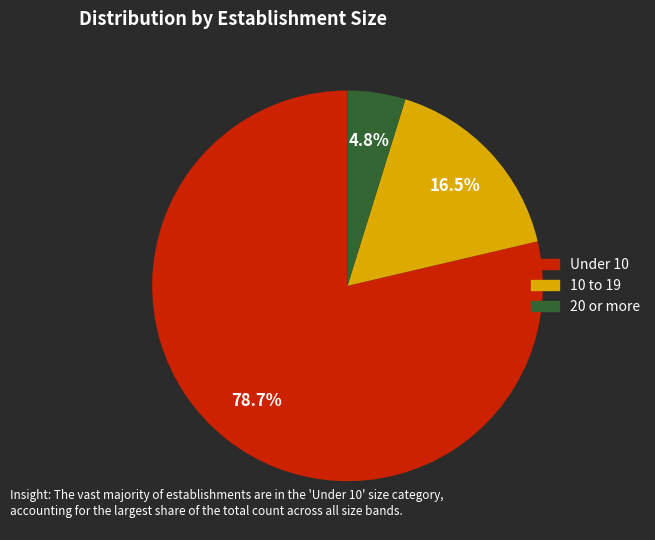

Does any single category account for the majority?

Yes